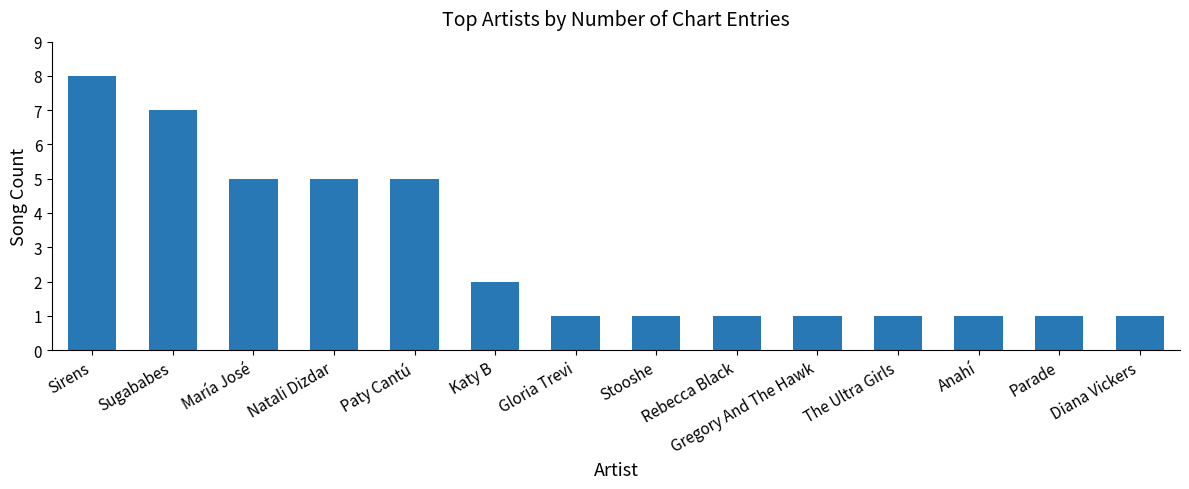

What is the change in value from Paty Cantú to Katy B?

-3